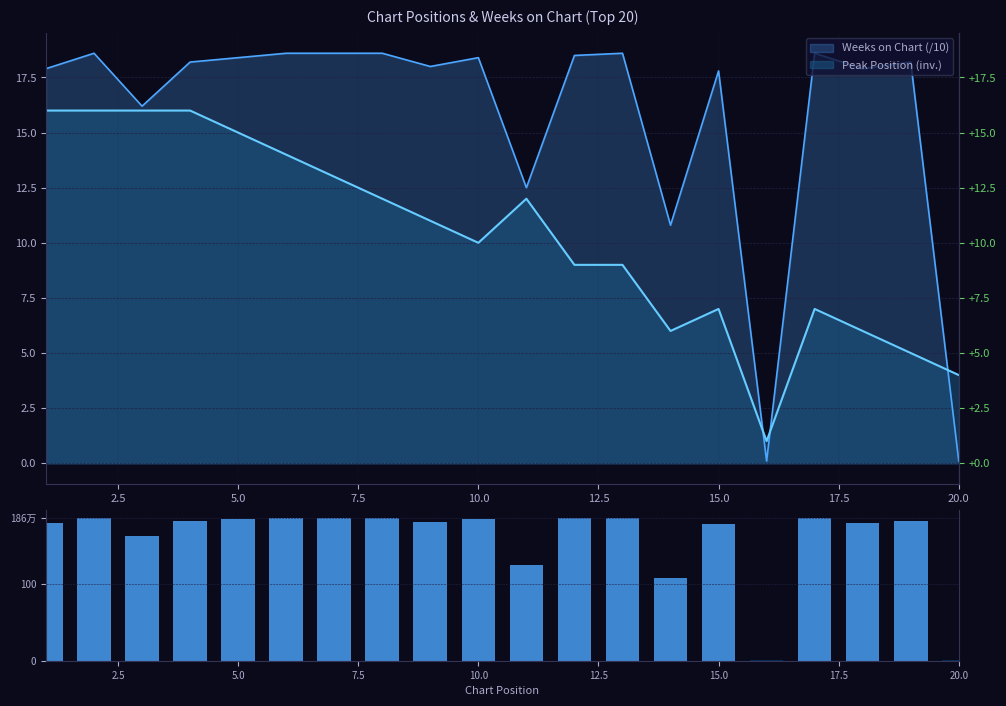

What is the difference between the second highest and second lowest values?

185